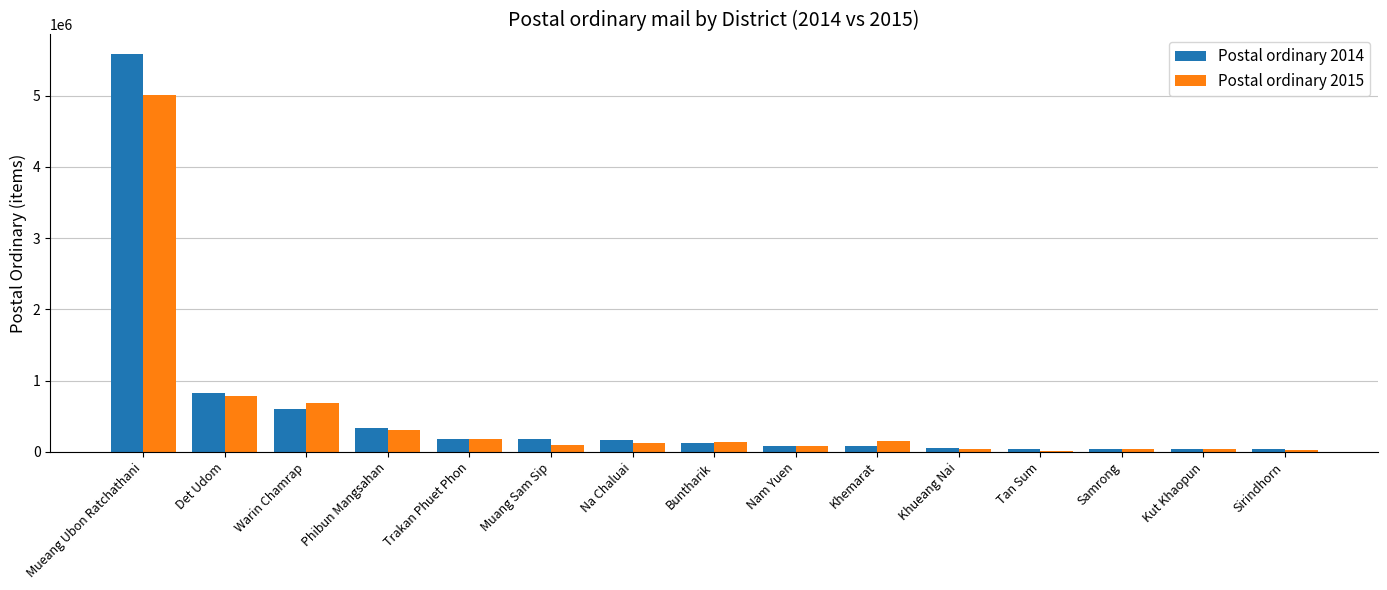

What is the total value across all series at Sirindhorn?

60198